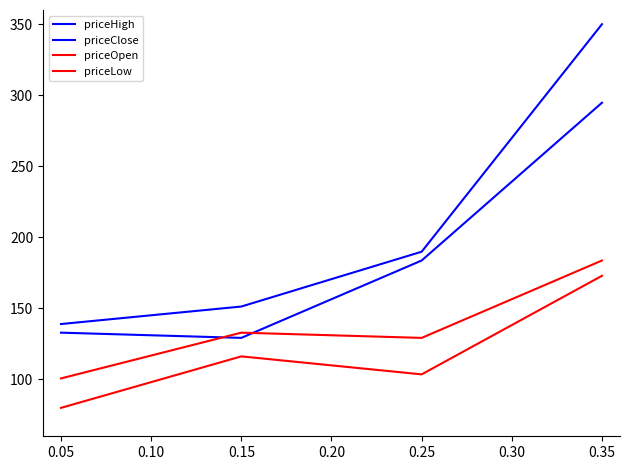

Reading right to left, what are all the values shown in this chart?

priceHigh: 350.0	189.9	151.3	139.0
priceClose: 294.7	183.7	129.2	132.9
priceOpen: 183.7	129.2	132.9	100.7
priceLow: 172.9	103.6	116.2	80.0